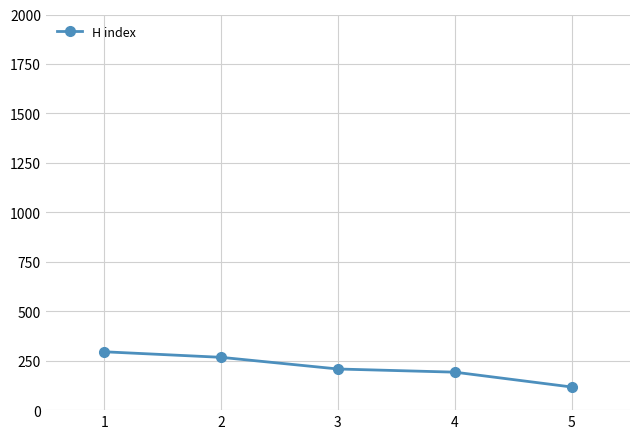

List the labels in order of value, largest first.

1, 2, 3, 4, 5